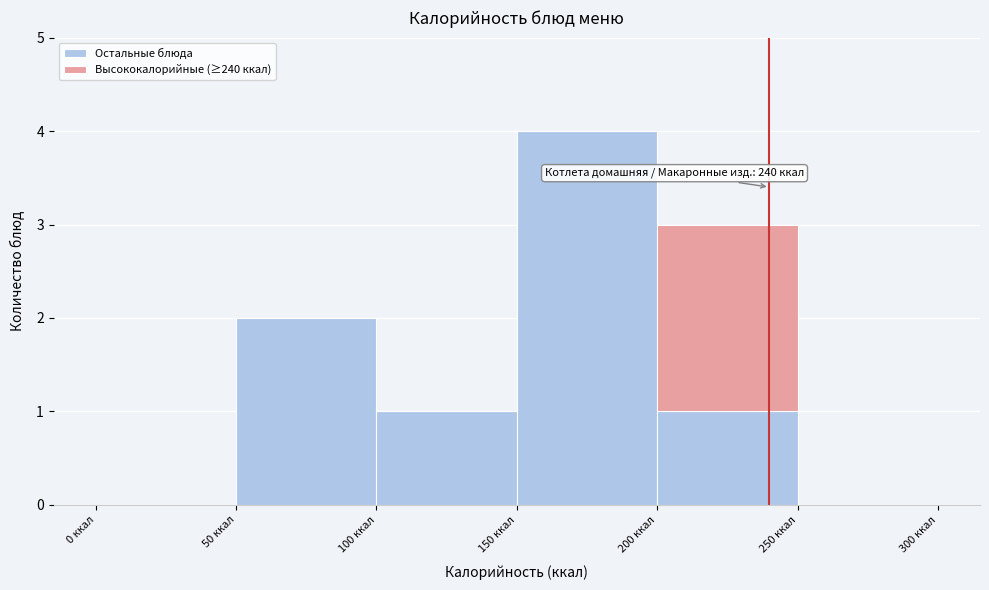

Which range on the x-axis has the tallest stacked bar (by total height)?

150 to 200